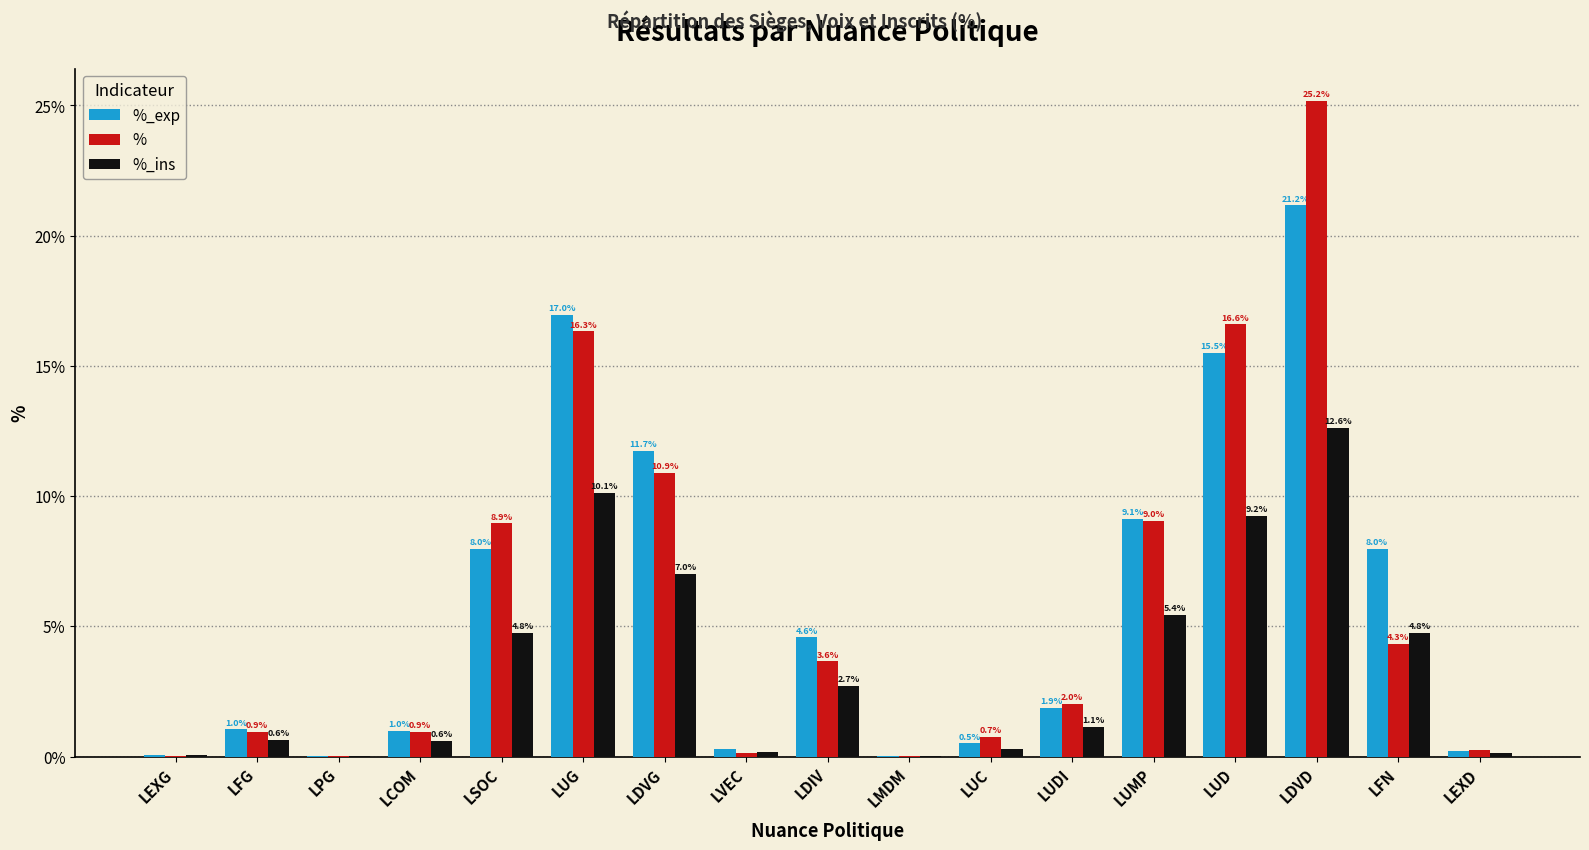

What is the difference between the % values at LVEC and LDIV?

3.5